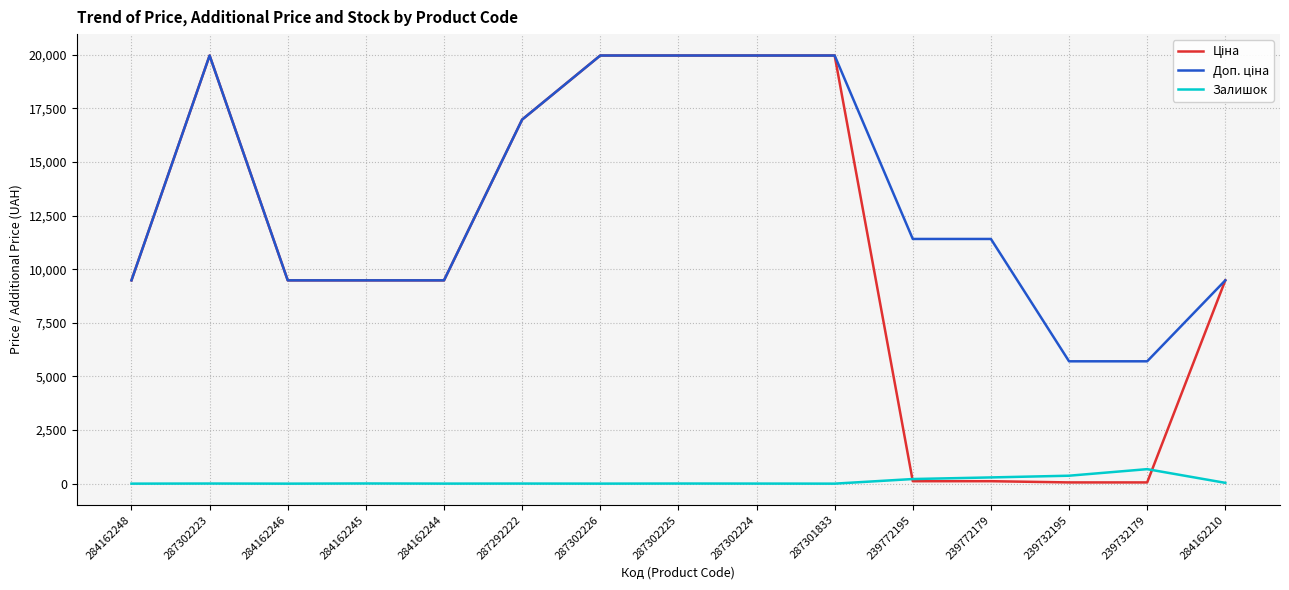

What is the greatest value displayed?

19964.2